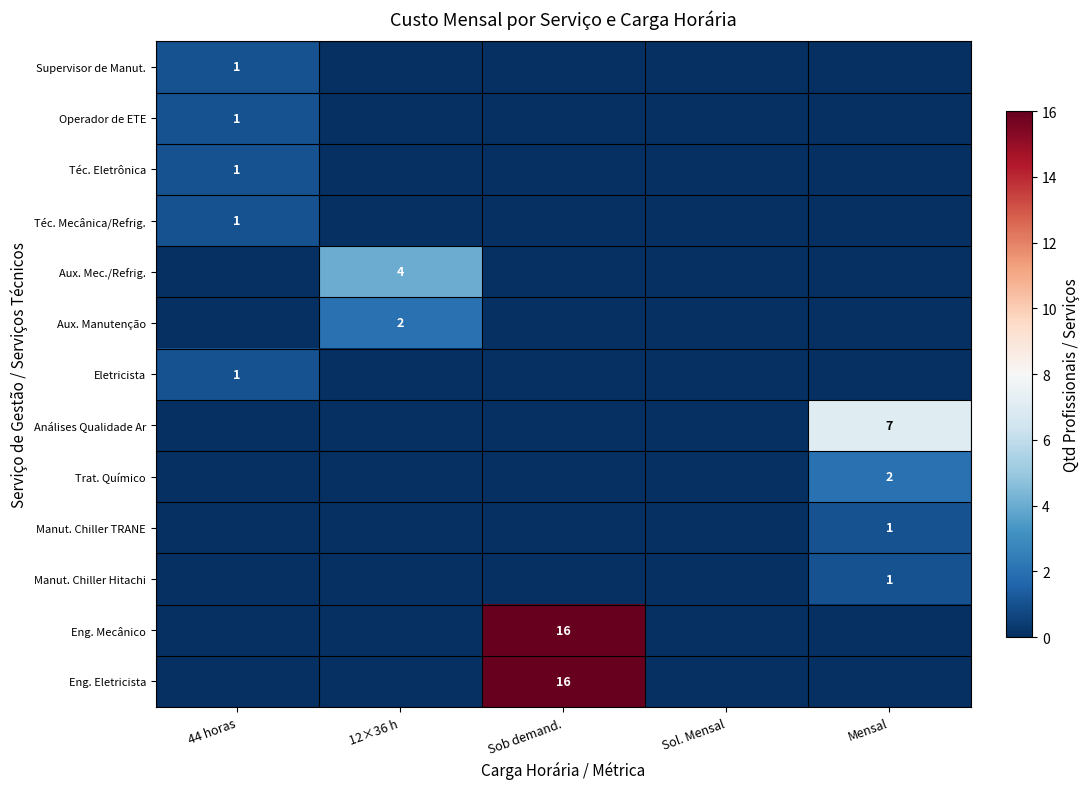

True or false: Aux. Mec./Refrig. has a value of 4 at 12×36 h.

True